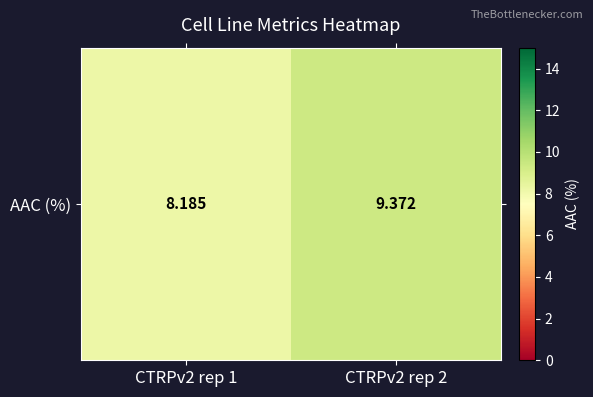

Where does the data first go above 9?

CTRPv2 rep 2